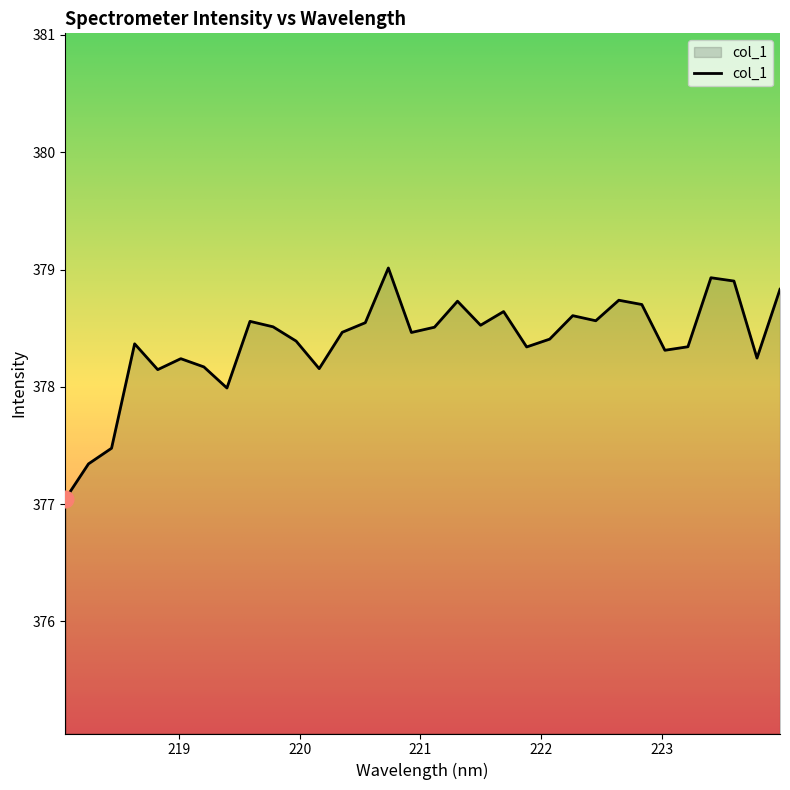

What is the smallest value displayed?

377.0